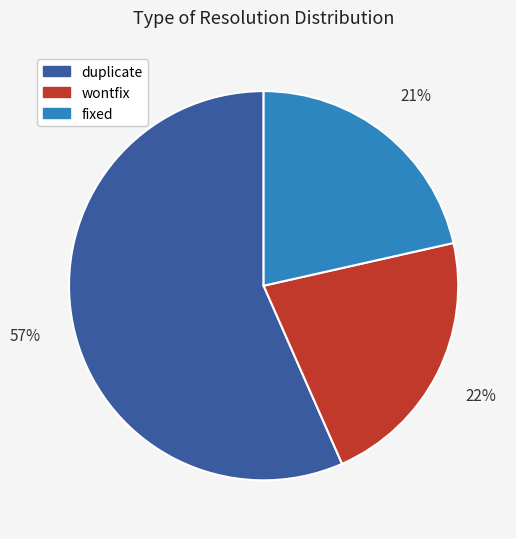

What is the ratio of the value at fixed to the value at duplicate?

0.4